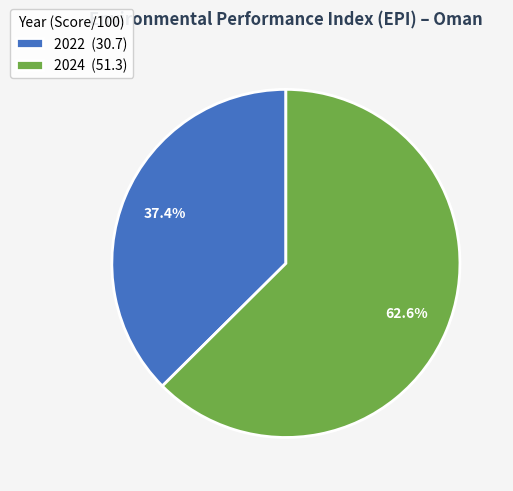

Does any single category account for the majority?

Yes